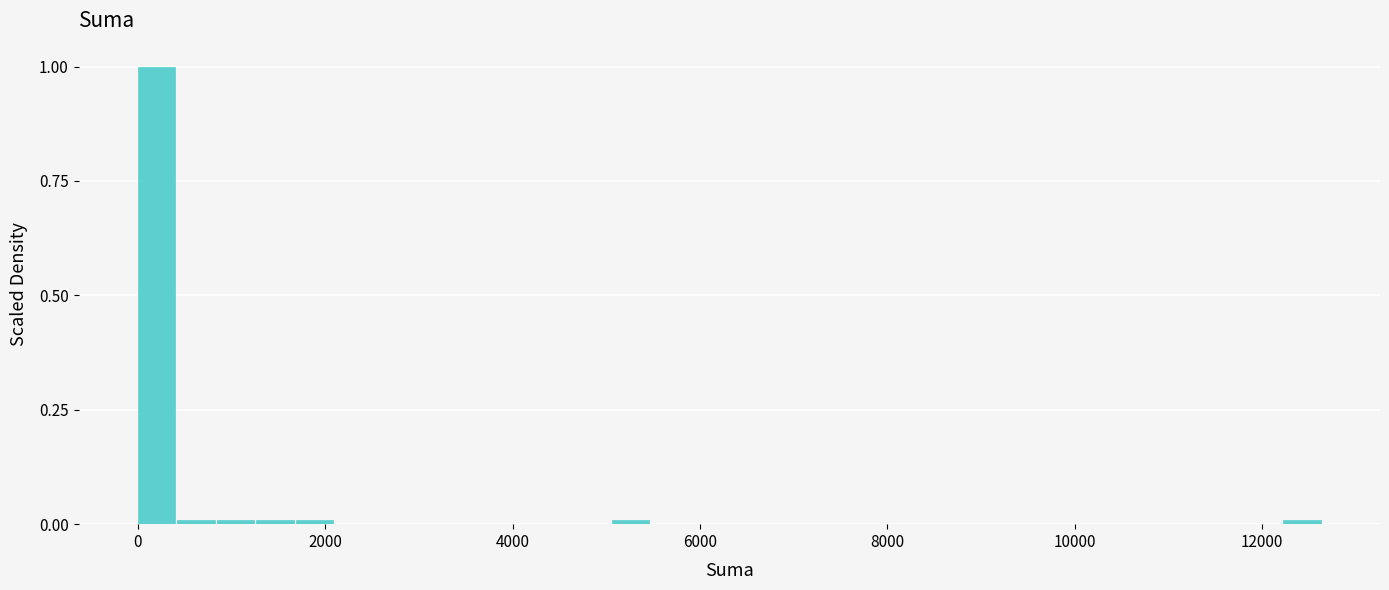

Around what value on the x-axis is the tallest bar? Give the approximate position of its centre, as read against the axis.

200